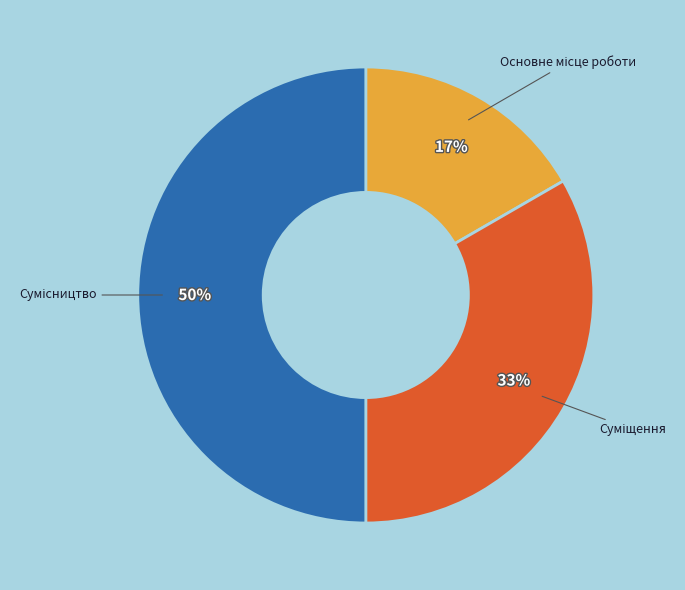

How many slices are in this pie chart?

3